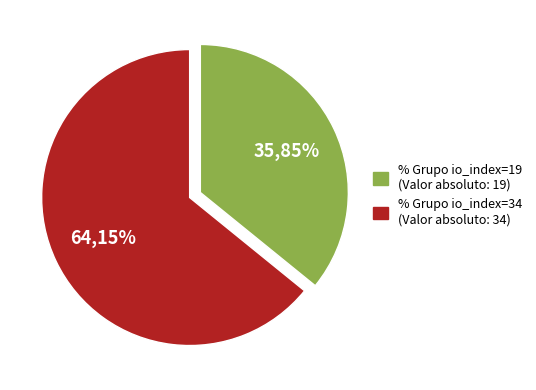

Is io_index=34 the majority of the pie?

Yes